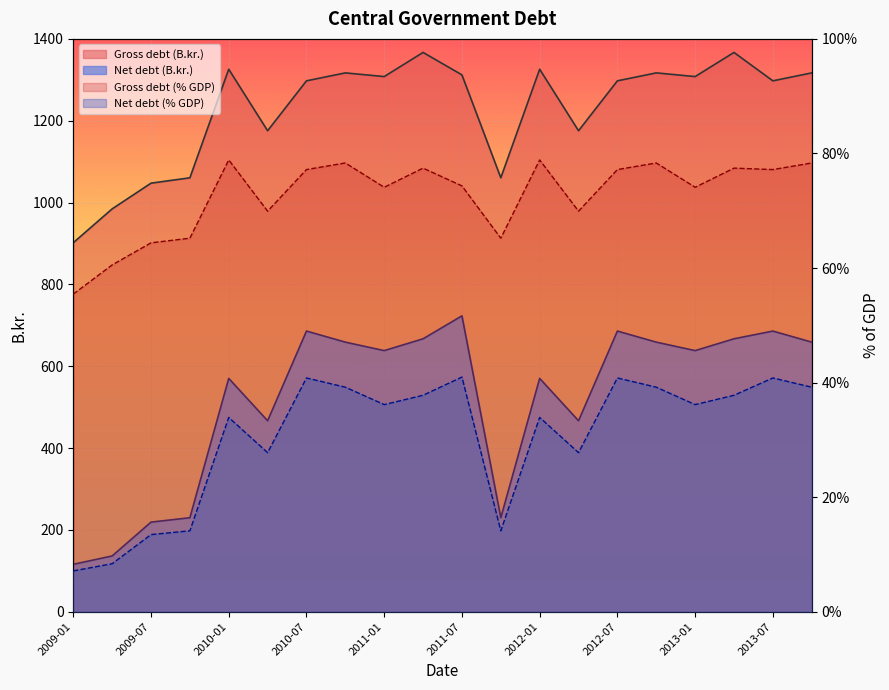

What is the difference between the Net debt (% GDP) values at 2009-04 and 2010-04?

19.4